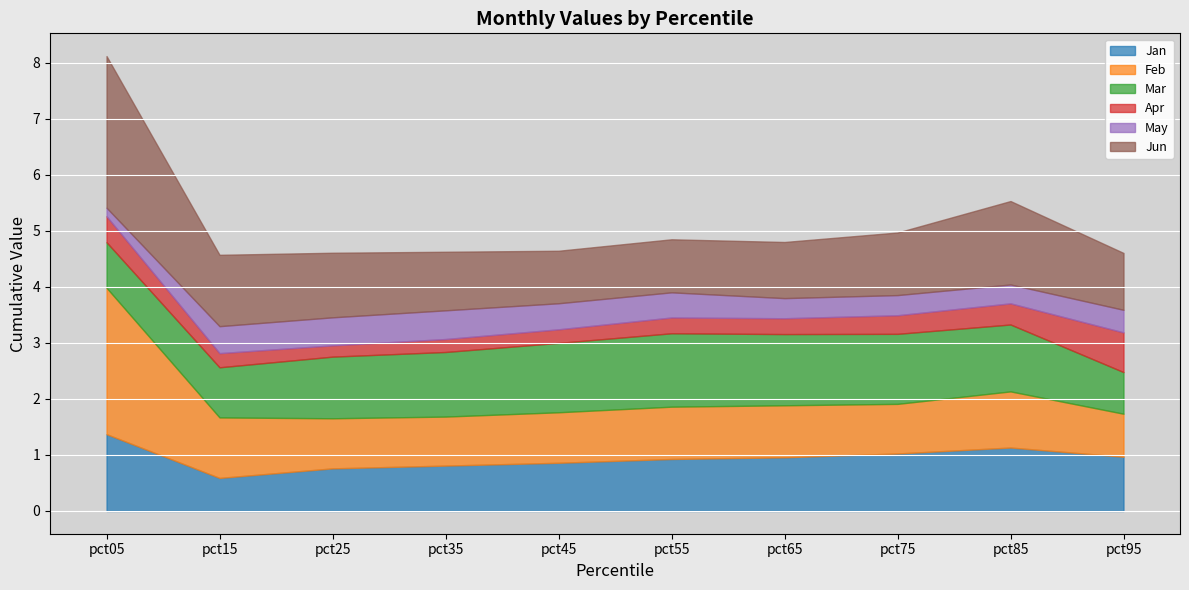

What is the difference between the maximum and second lowest values in the Jan series?

0.6